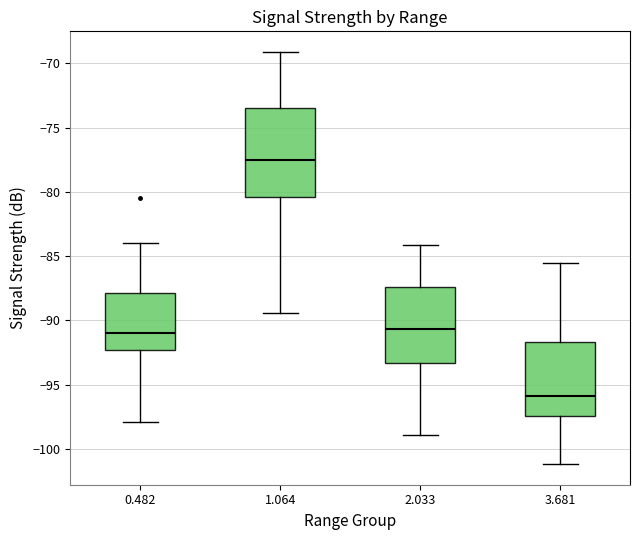

Comparing the boxes themselves (not the whiskers), which one is the tallest?

1.064